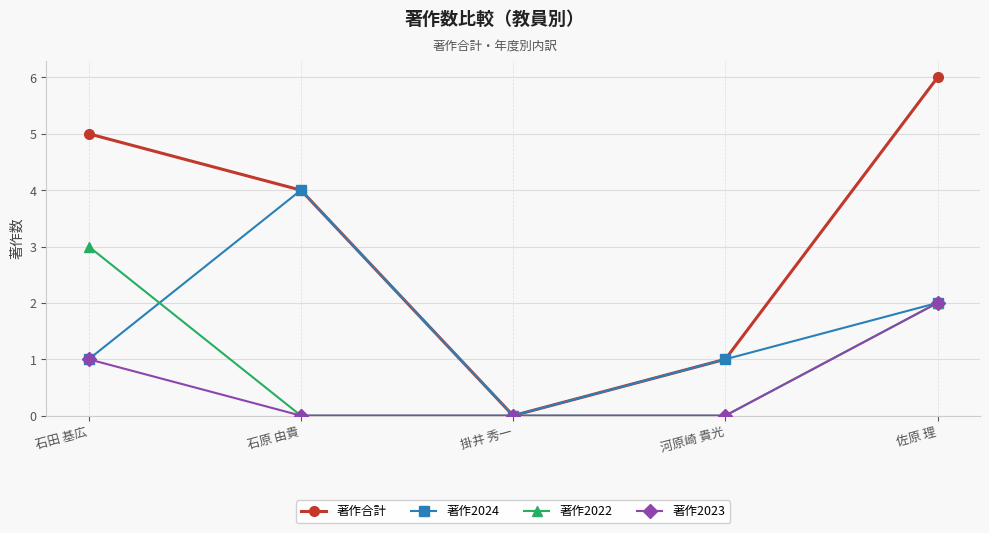

Where is the first local minimum for 著作2024?

掛井 秀一